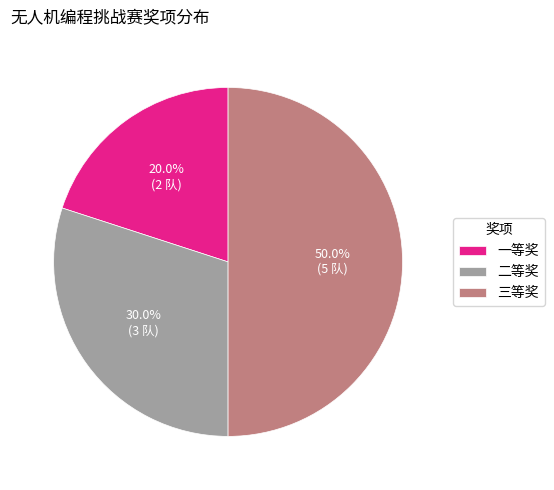

Which slice is the smallest?

一等奖